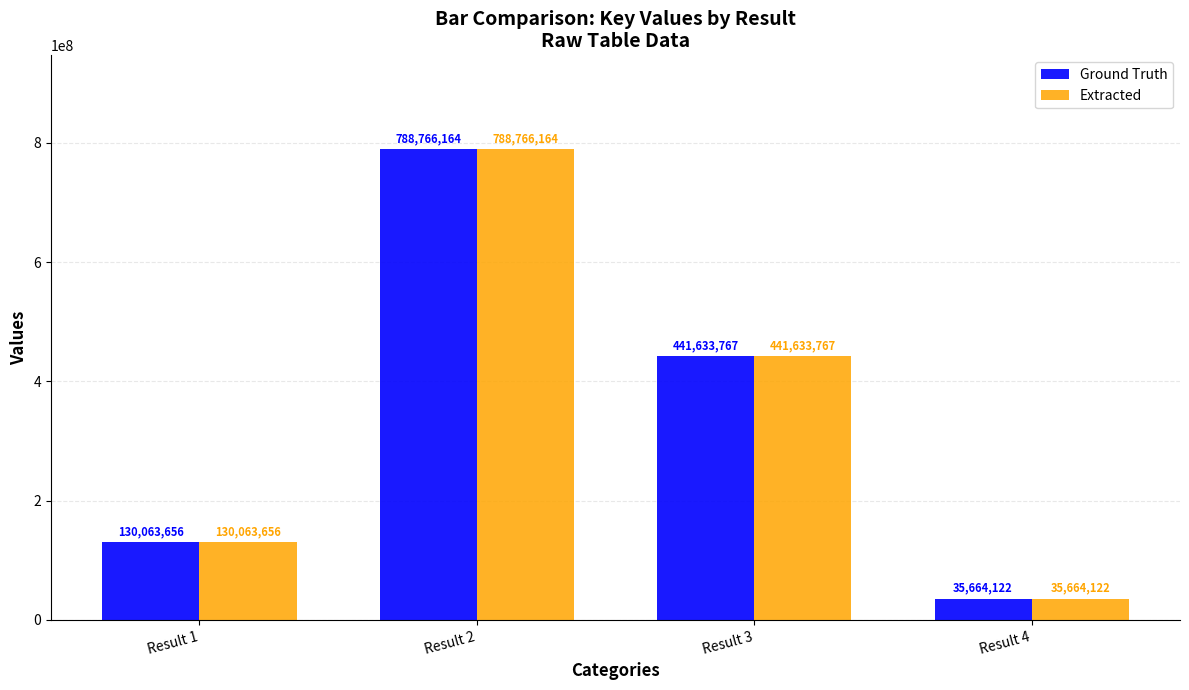

Reading right to left, transcribe all the data shown in this chart.

Ground Truth: 35664122	441633767	788766164	130063656
Extracted: 35664122	441633767	788766164	130063656